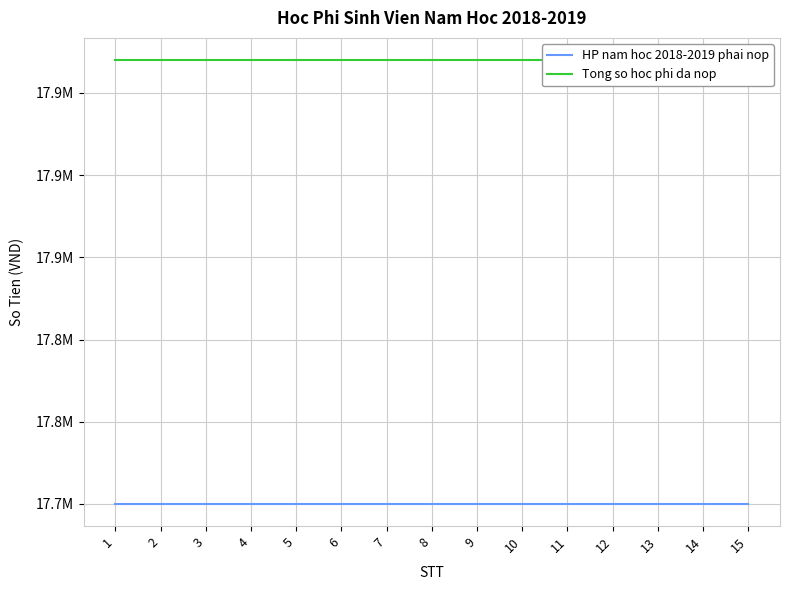

True or false: HP nam hoc 2018-2019 phai nop and Tong so hoc phi da nop cross at least once.

False